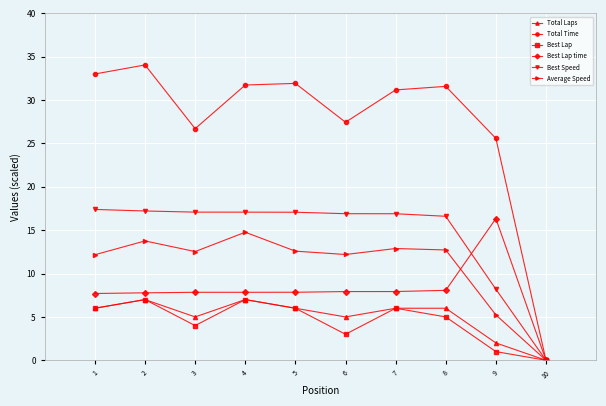

True or false: Total Laps has more than 1 interior local peaks.

True